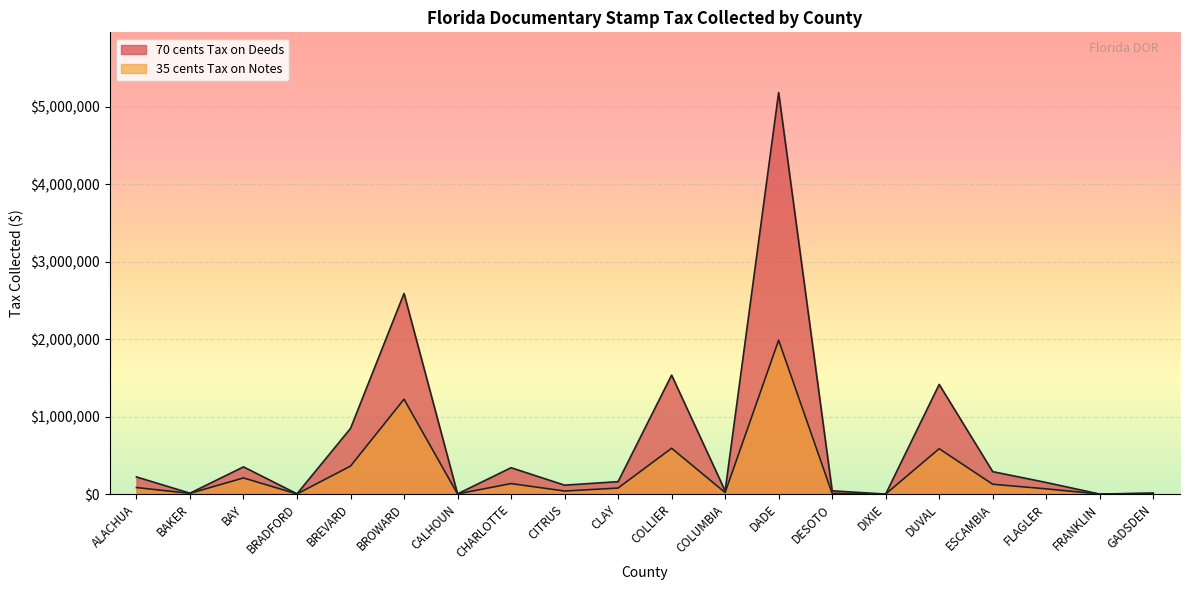

Is it true that 35 cents Tax on Notes equals 11828.9 at DESOTO?

False